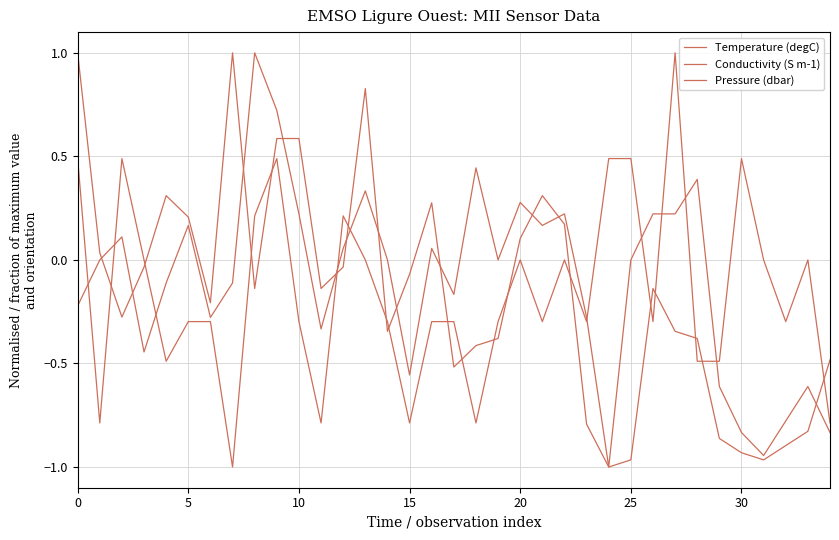

Does the chart have visible grid lines?

Yes